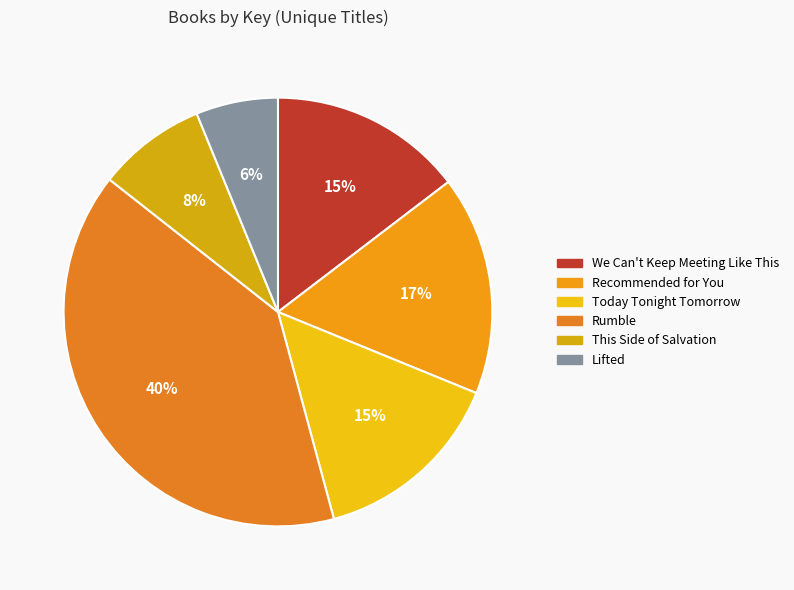

True or false: This Side of Salvation accounts for 22% of the total.

False